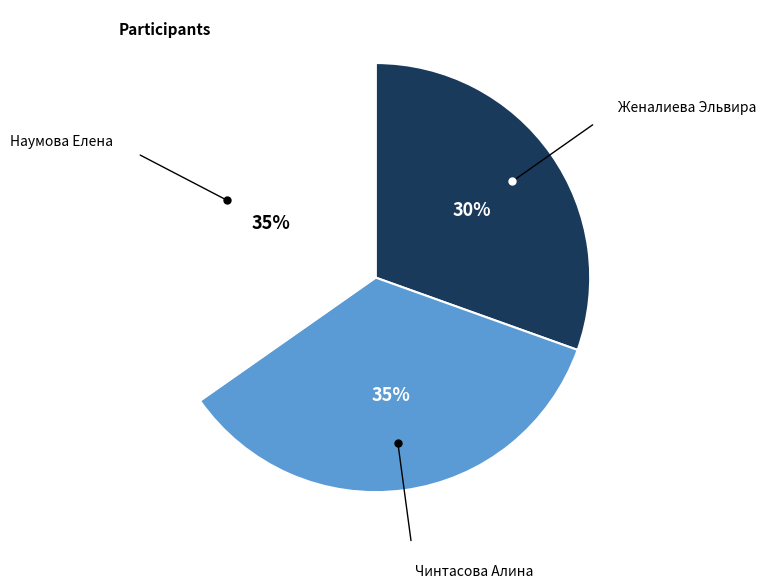

To the nearest percent, what is the average slice percentage?

33%